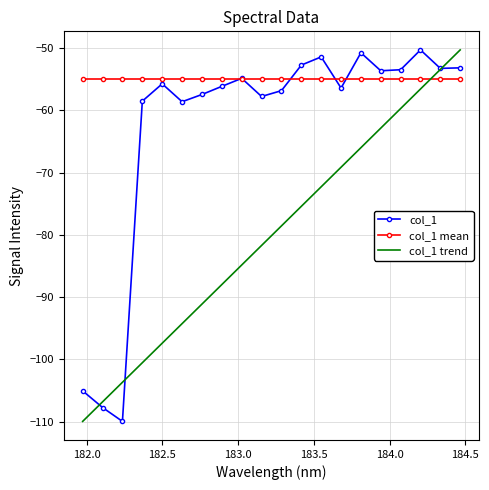

What is the smallest value displayed?

-110.0